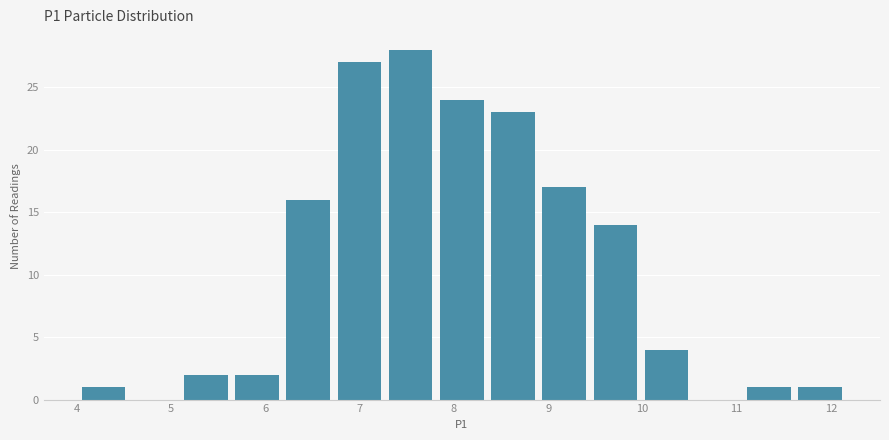

Over which range of the x-axis is the bar tallest?

7.3 to 7.9